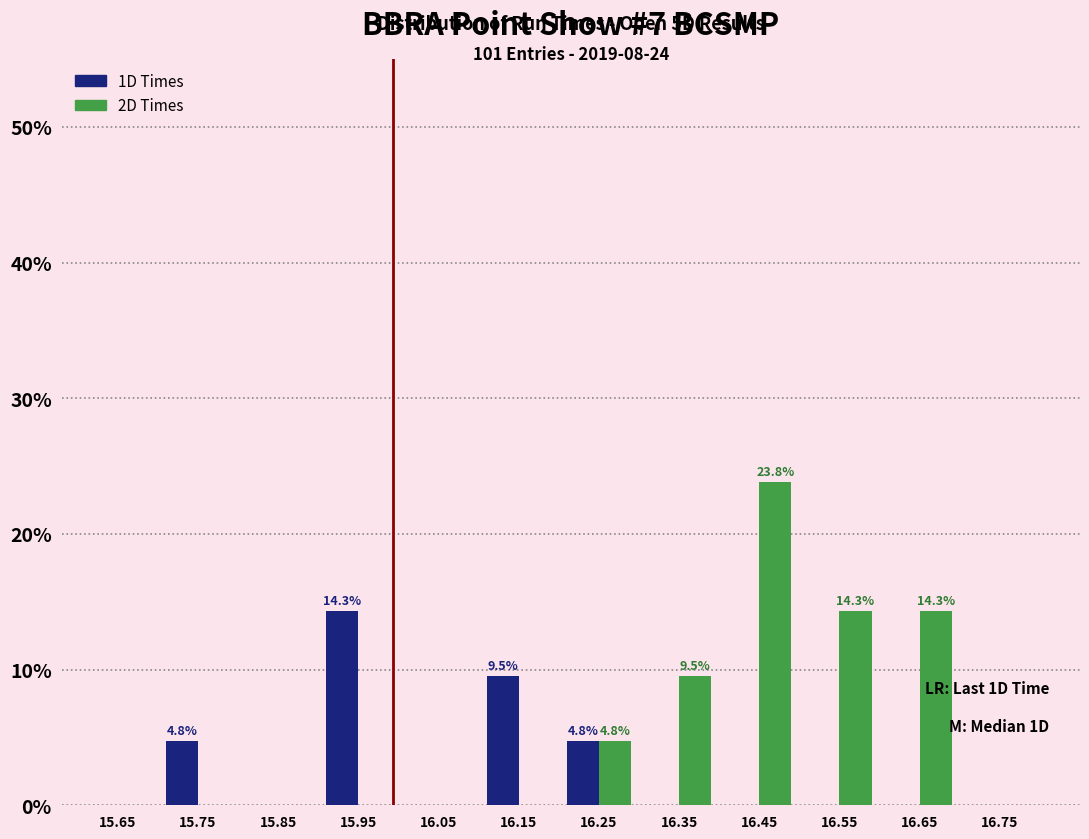

In the 1D Times series, which range on the x-axis has the tallest bar?

15.9 to 16.0